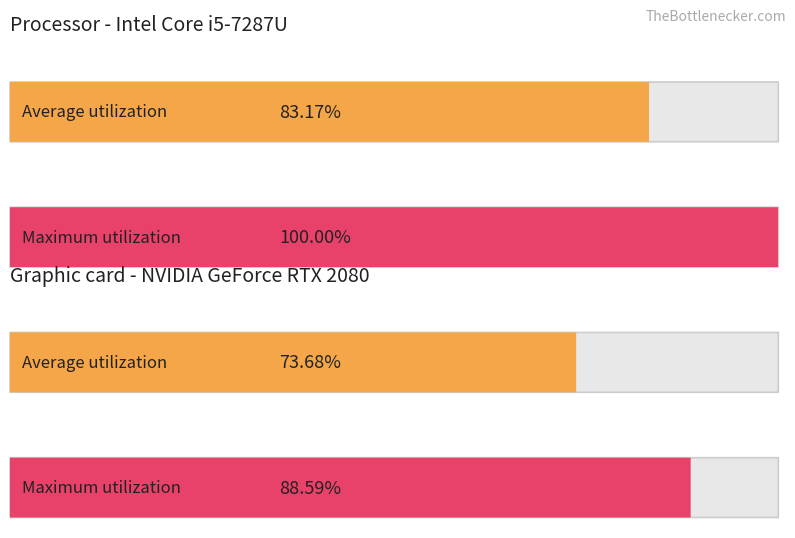

How many bars are there in each group?

2